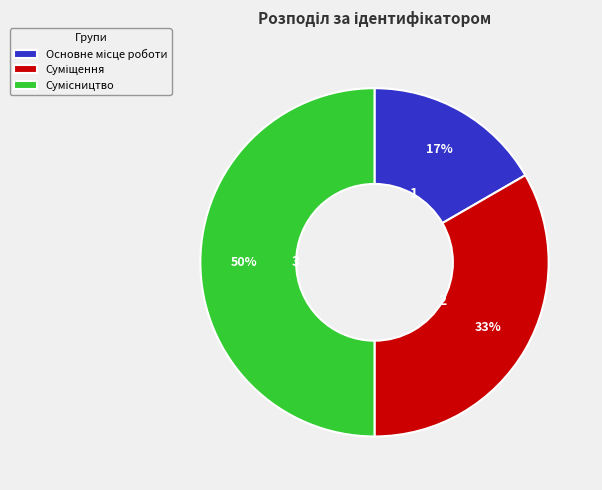

To the nearest percent, what is the difference between the largest and smallest slice percentages?

33%